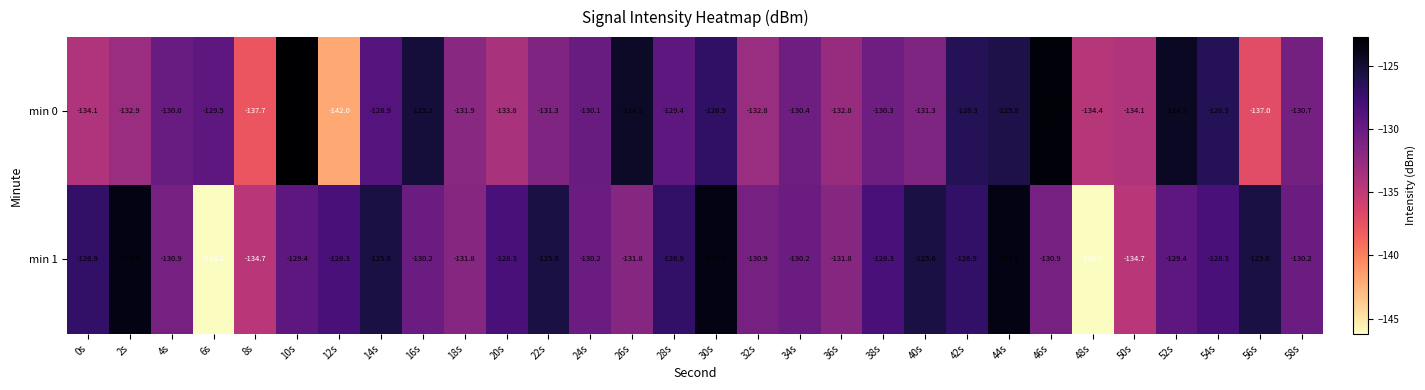

Which series has the largest range (max minus min)?

min 1